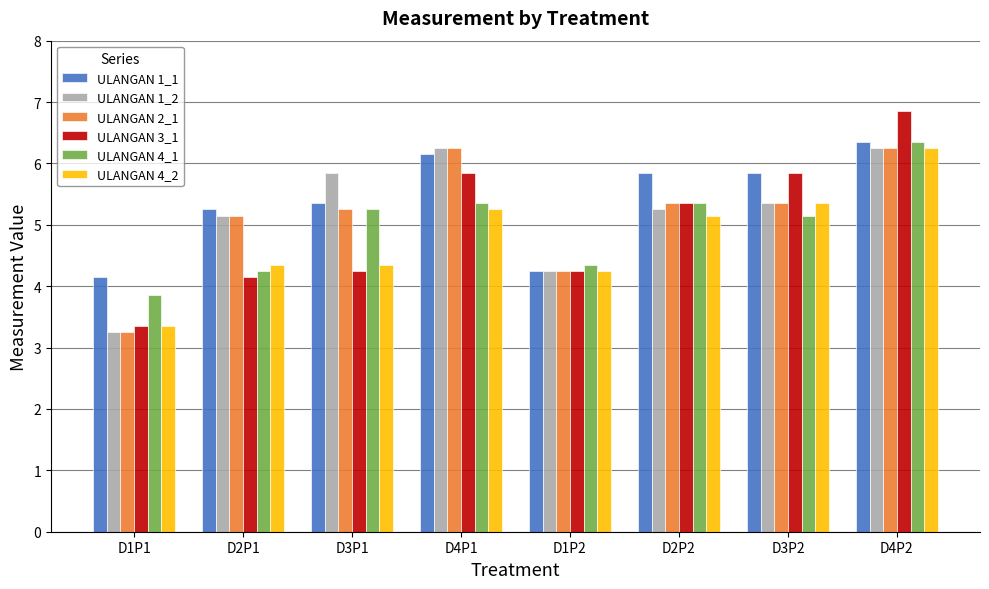

At which label does ULANGAN 1_1 first exceed 5?

D2P1